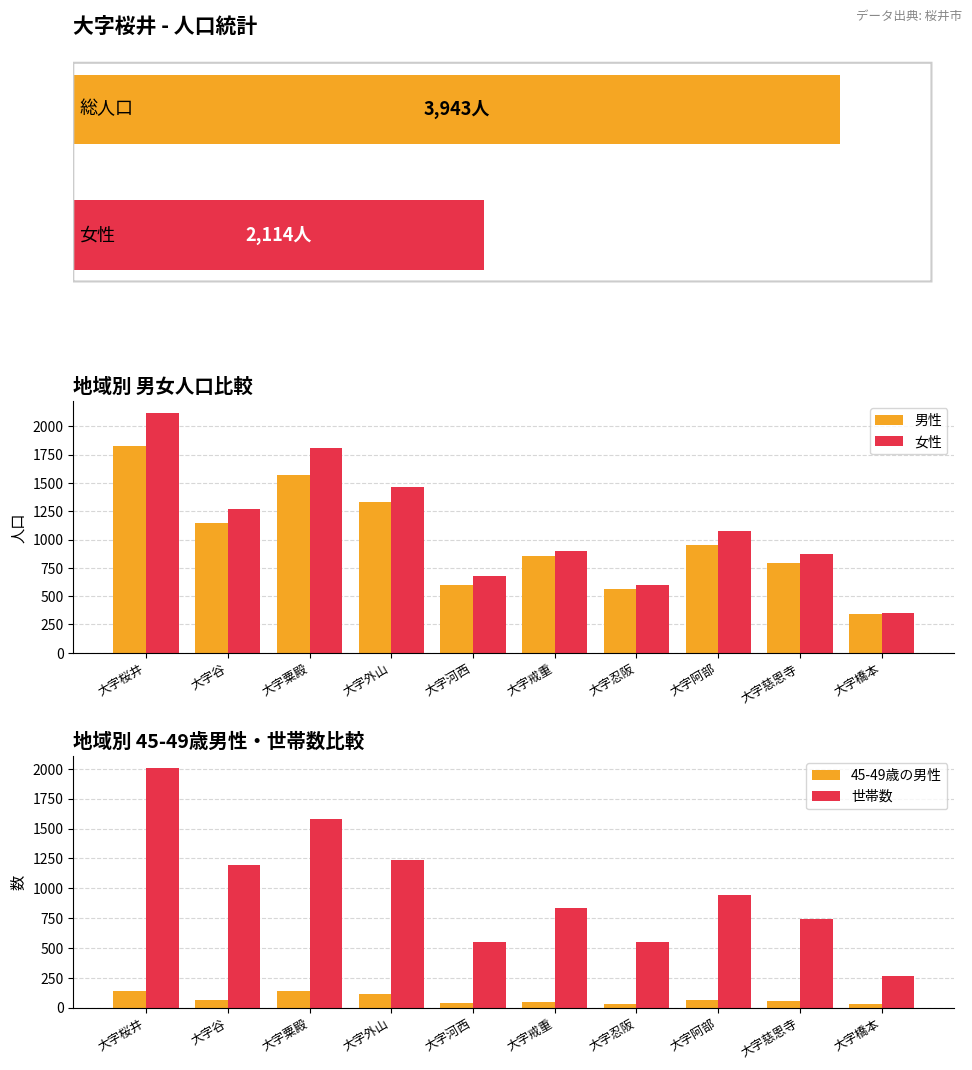

What is the spread (max minus min) of values at 大字忍阪?

570